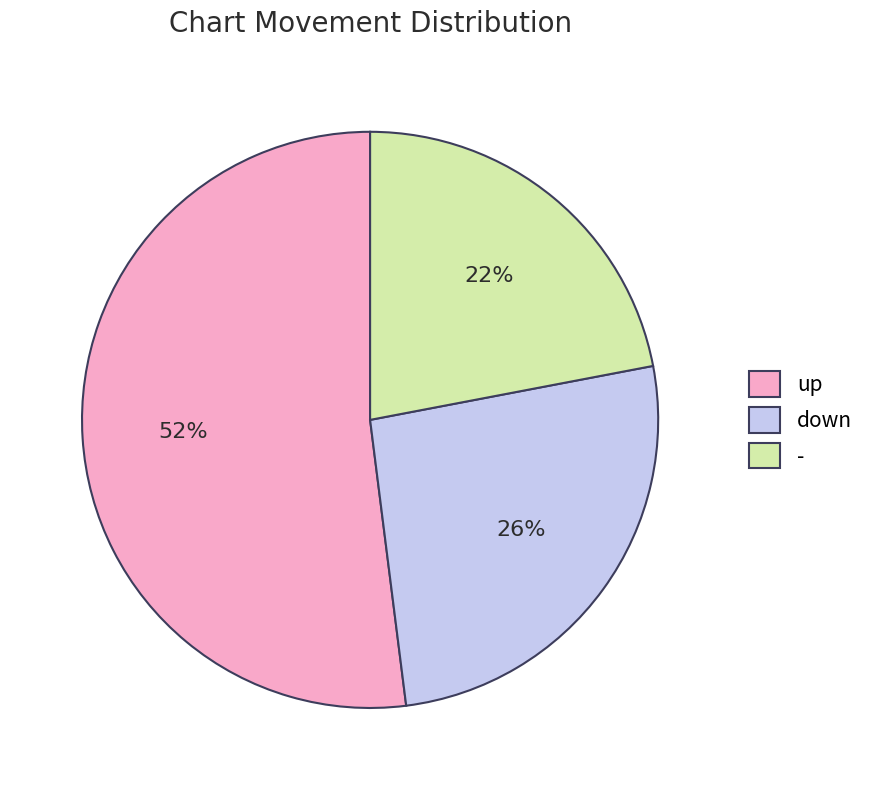

Which slice is the smallest?

-